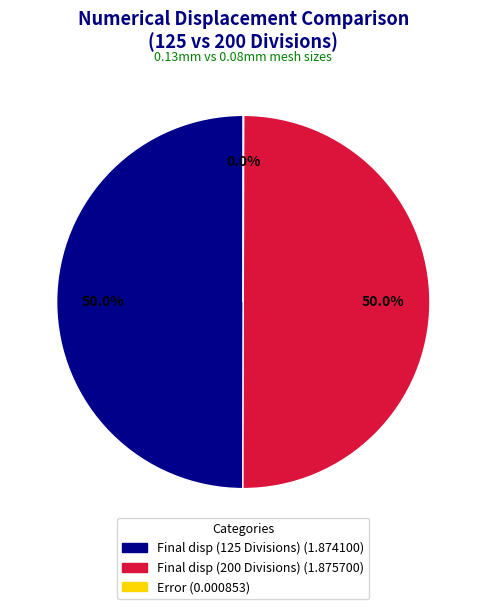

To the nearest percent, what is the difference between the largest and smallest slice percentages?

50%